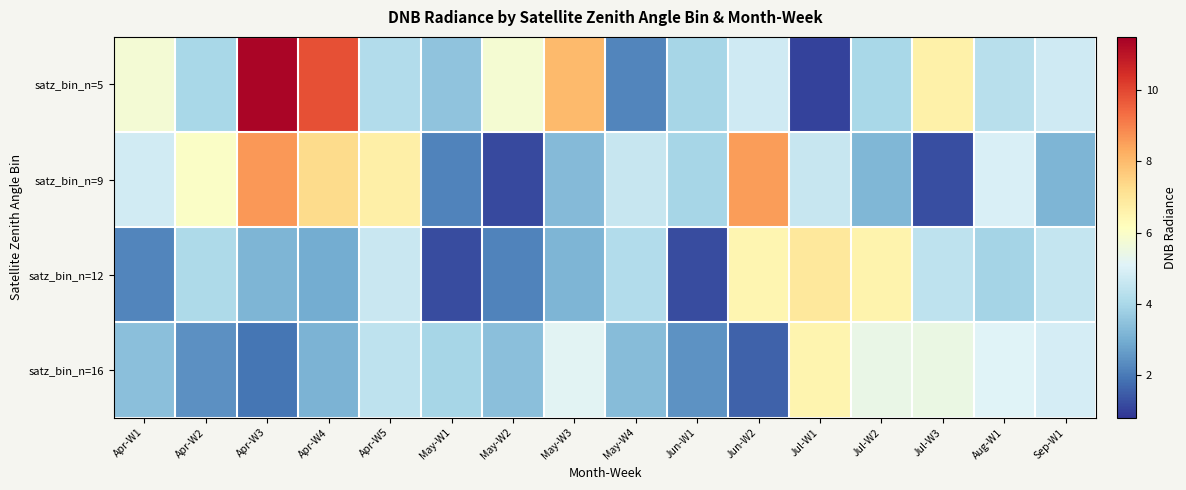

At how many categories does at least one series exceed 3?

16